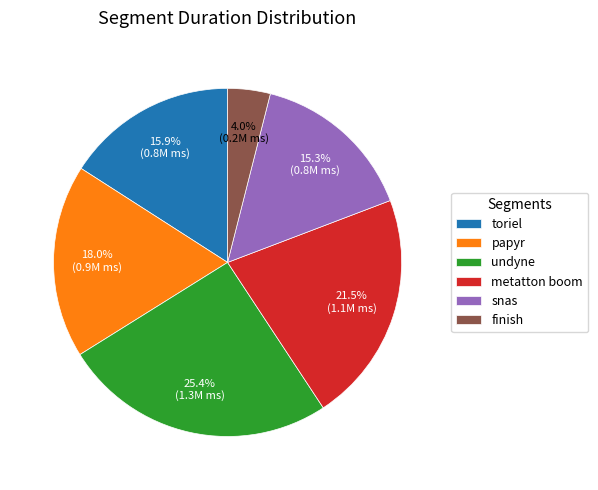

Which slice is the largest?

undyne